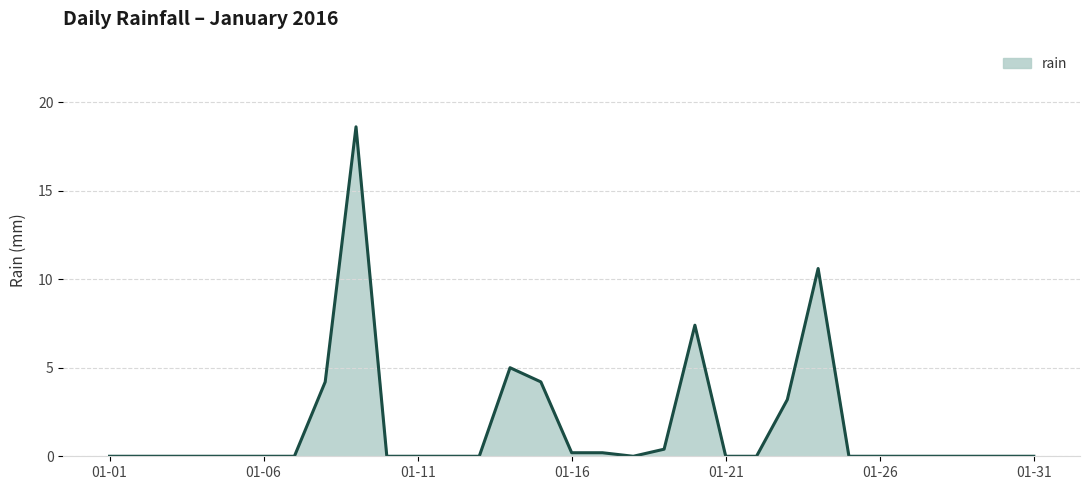

How many distinct data groups are displayed?

1